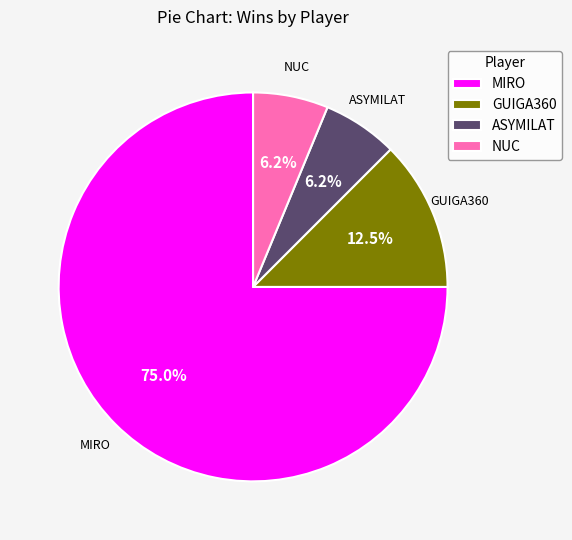

To the nearest percent, what percentage of the pie is NUC?

6%